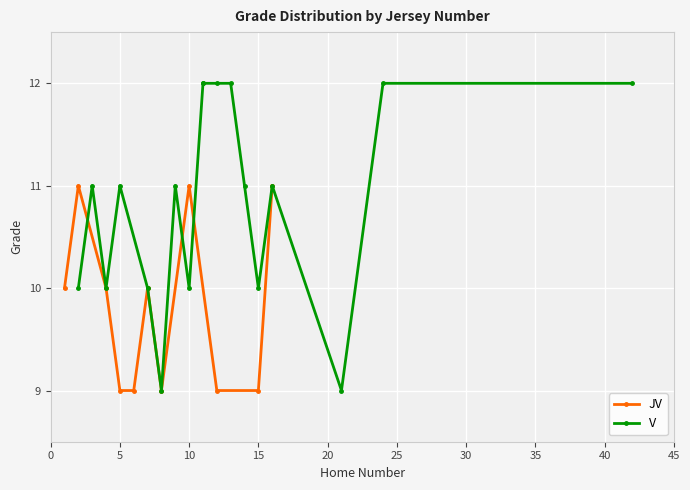

What is the lowest value of the JV series?

9